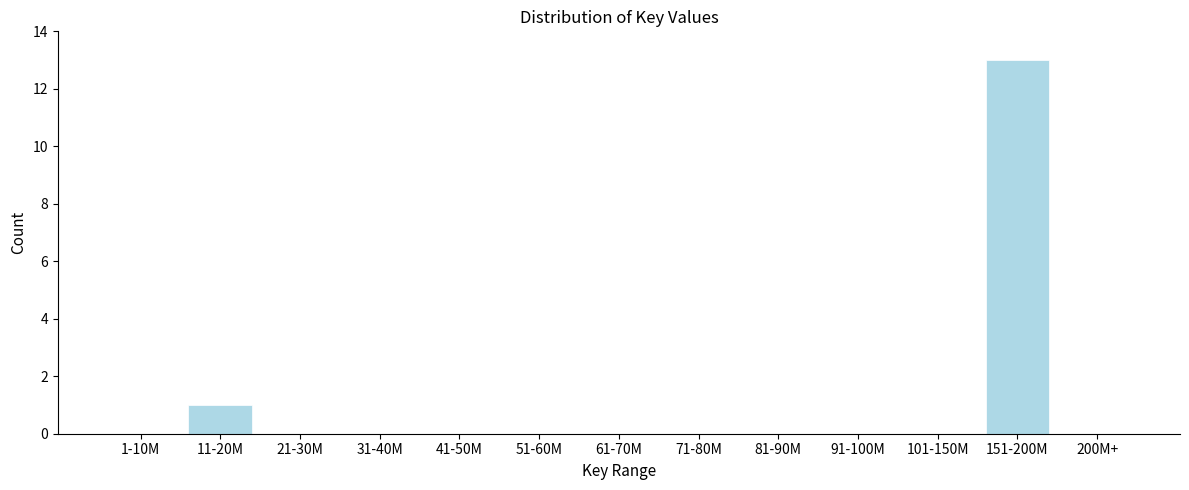

Reading left to right, transcribe all the data shown in this chart.

1-10M=0	11-20M=1	21-30M=0	31-40M=0	41-50M=0	51-60M=0	61-70M=0	71-80M=0	81-90M=0	91-100M=0	101-150M=0	151-200M=13	200M+=0